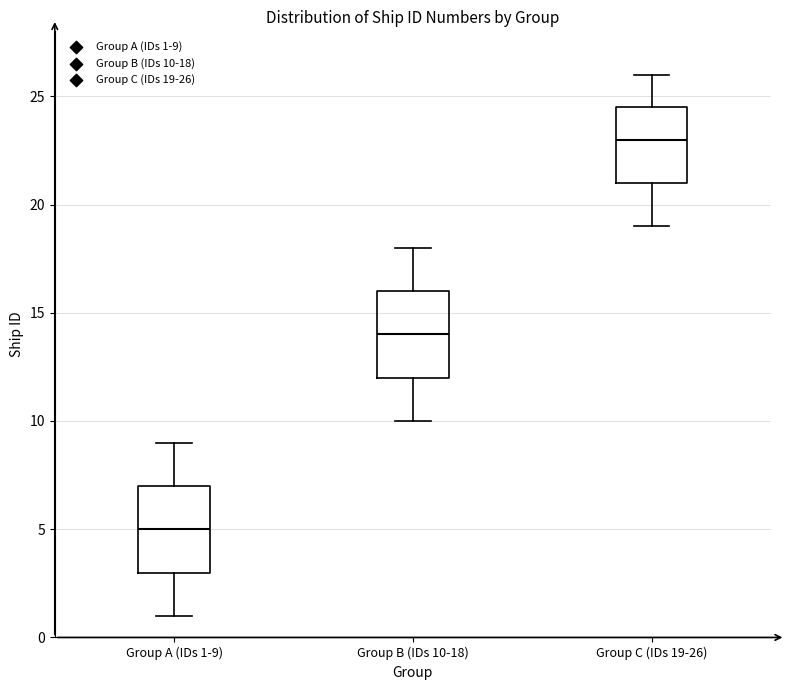

Which box's median line is the highest?

Group C (IDs 19-26)